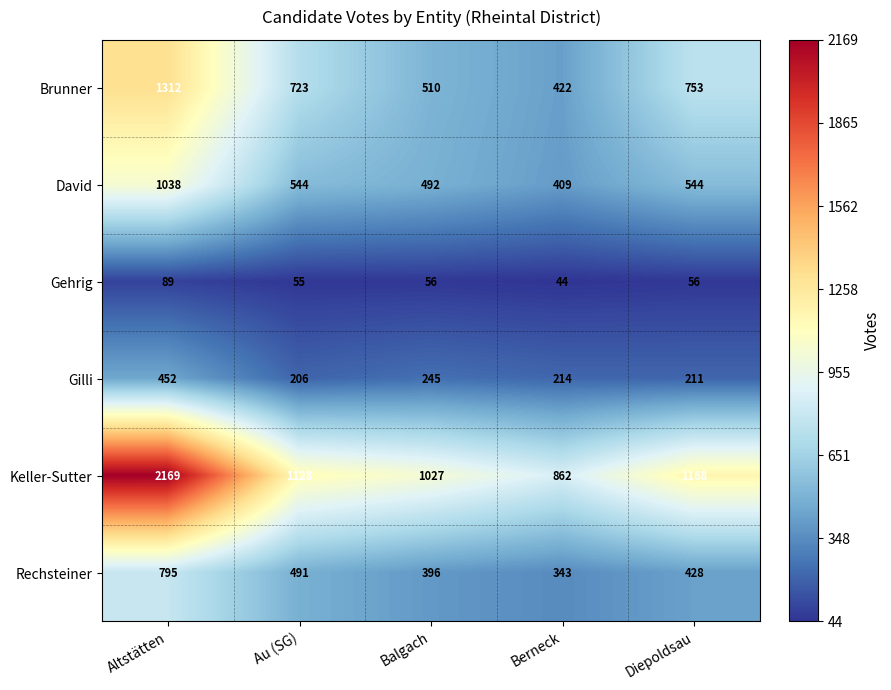

At how many categories does at least one series exceed 1245?

1